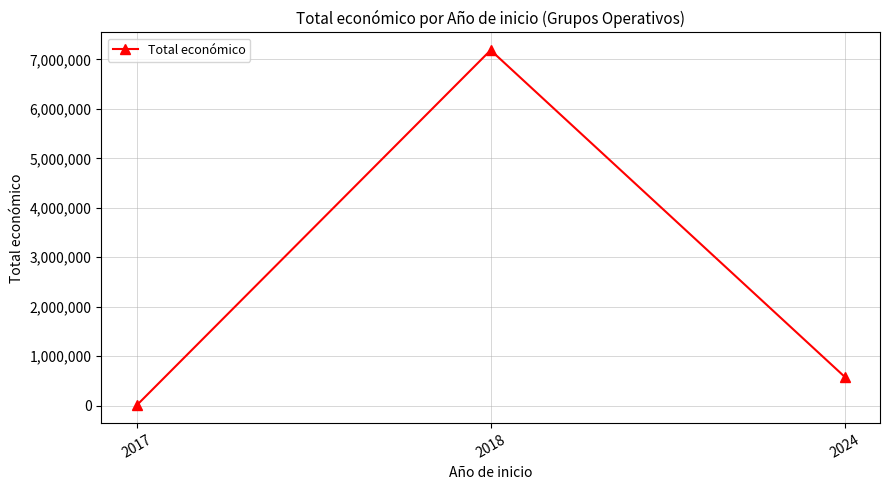

True or false: the data shows 1049332 at 2024.

False